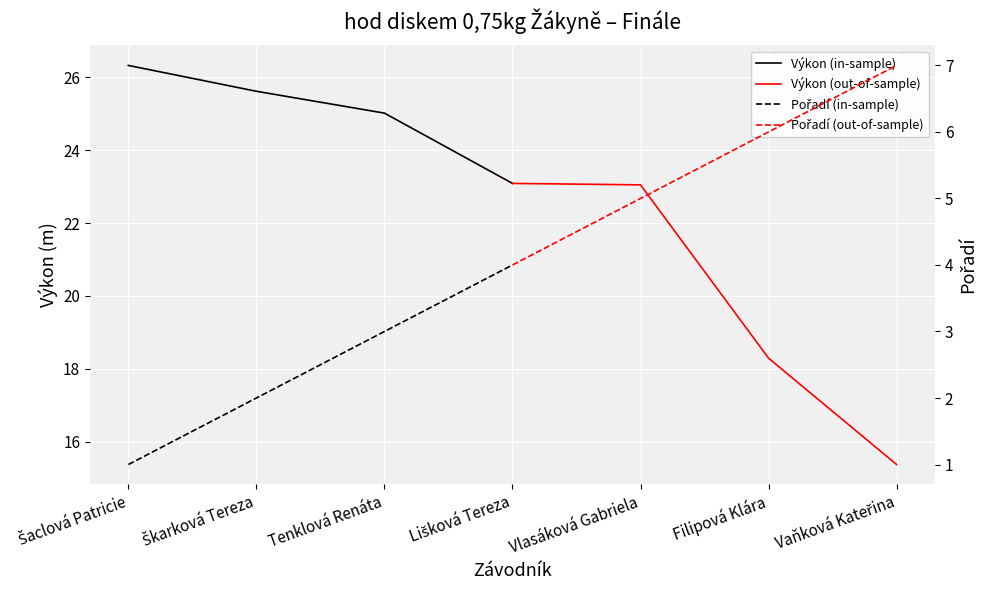

What is the difference between the highest and lowest values at Škarková Tereza?

23.6